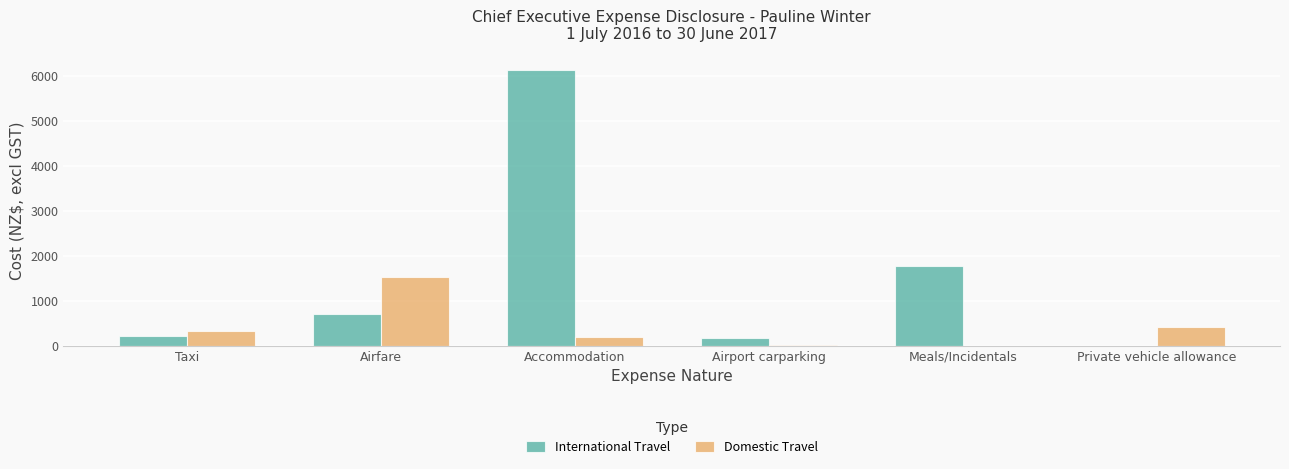

Is it true that International Travel equals -3698.1 at Private vehicle allowance?

False